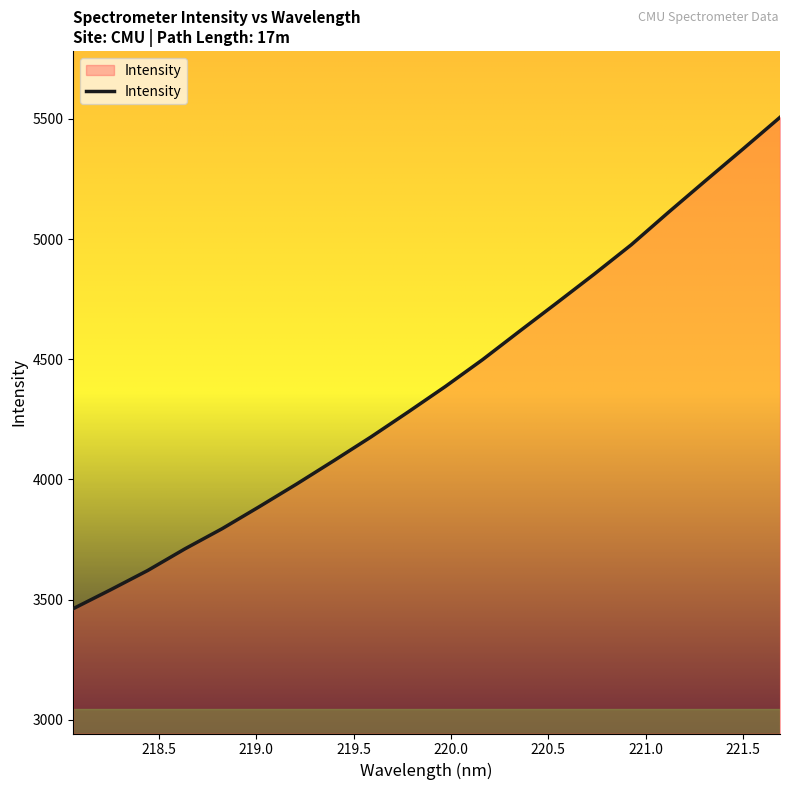

What is the minimum value shown in the chart?

3462.6